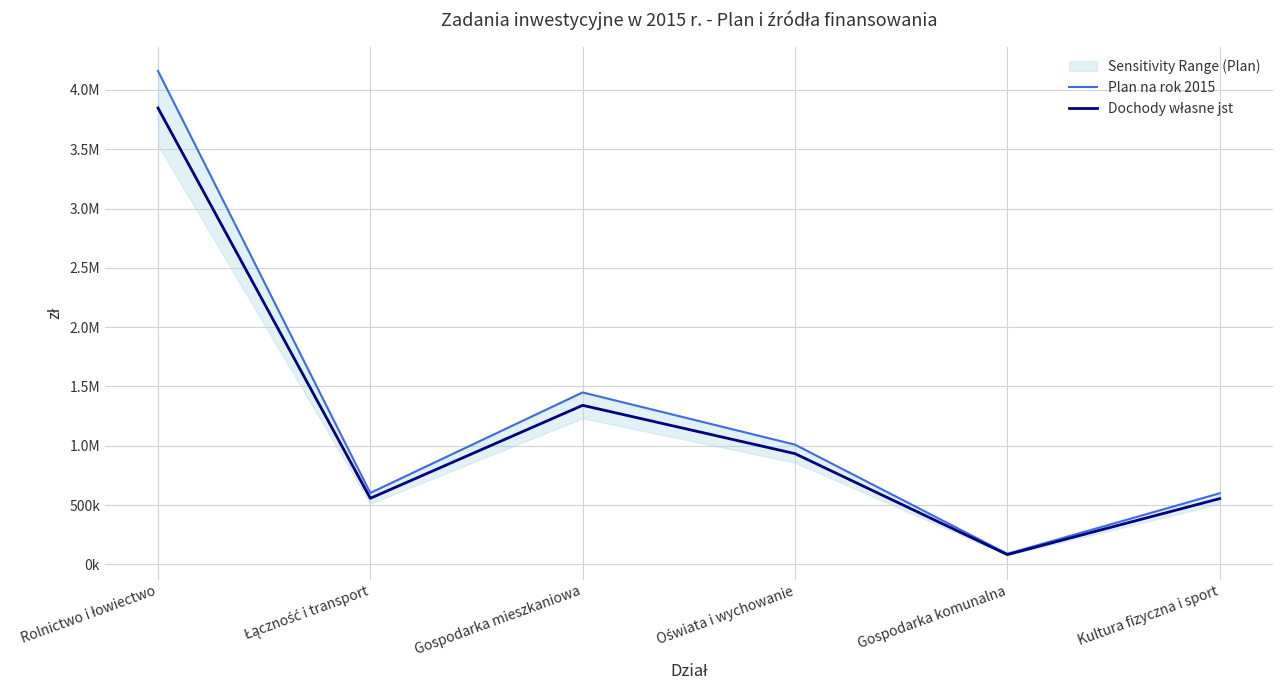

Is this an area chart (filled region under the line)?

No